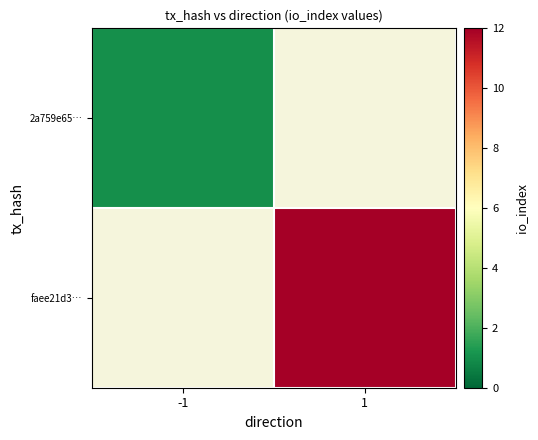

List the series in order of their peak value, lowest first.

2a759e65…, faee21d3…